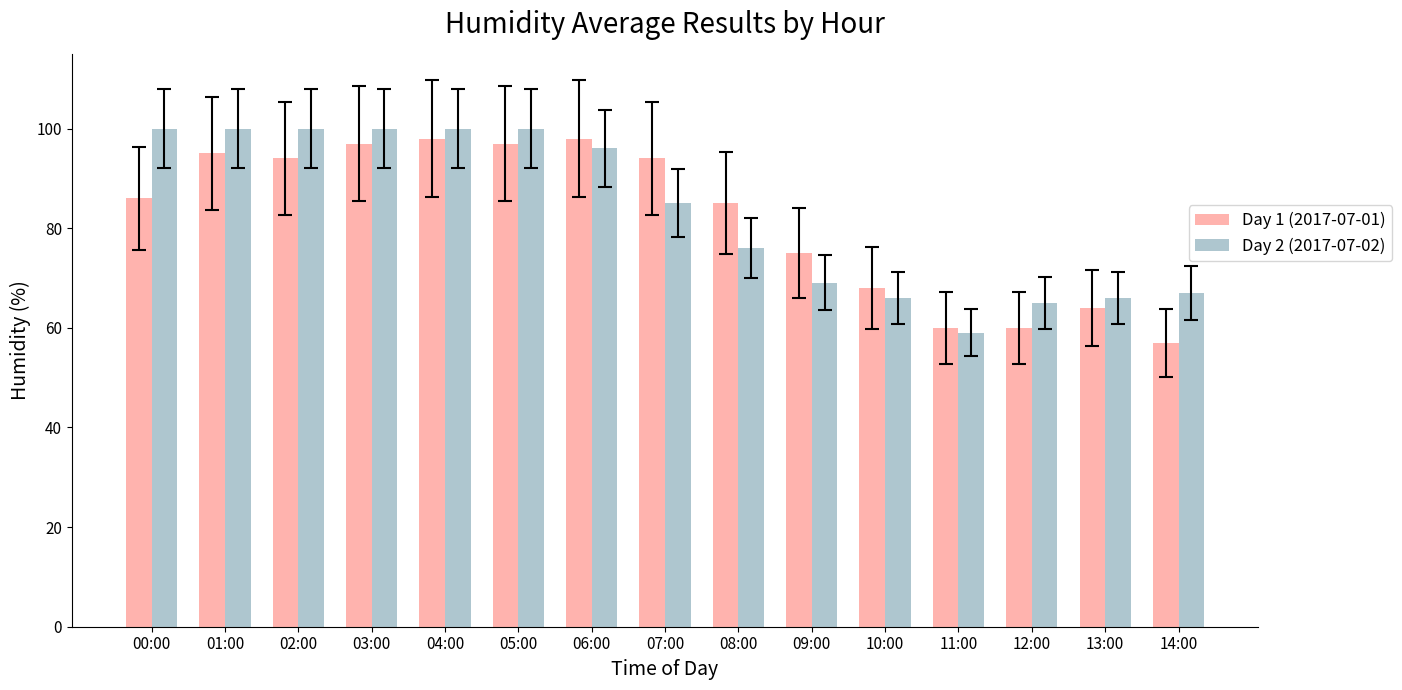

Reading left to right, what are all the values shown in this chart?

Day 1 (2017-07-01): 86	95	94	97	98	97	98	94	85	75	68	60	60	64	57
Day 2 (2017-07-02): 100	100	100	100	100	100	96	85	76	69	66	59	65	66	67